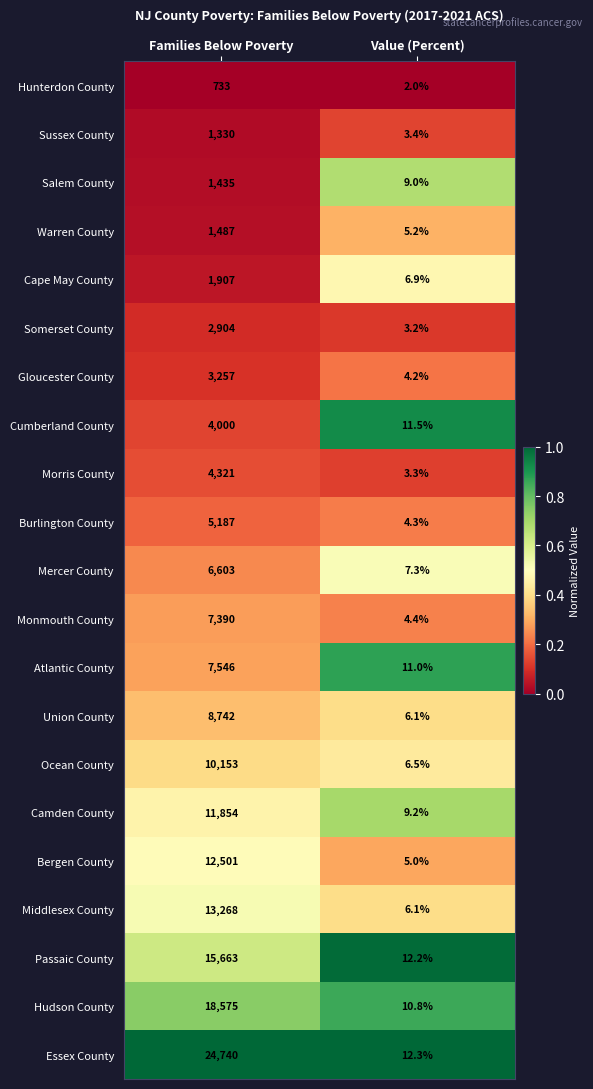

The value of Cumberland County at Families Below Poverty is 7194.4. True or false?

False